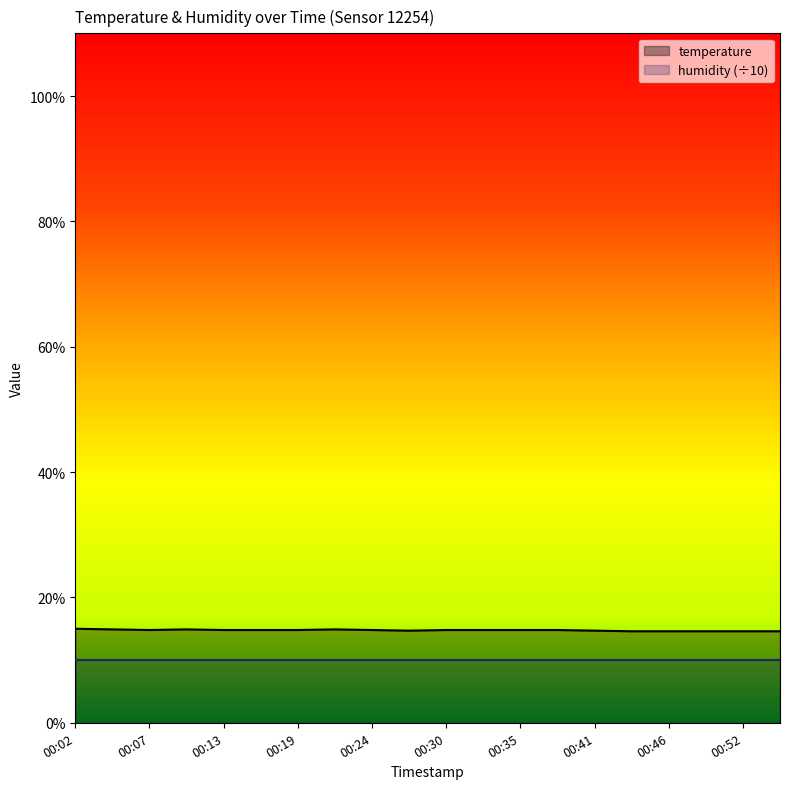

Is it true that the value at 00:27 is 14.7?

True